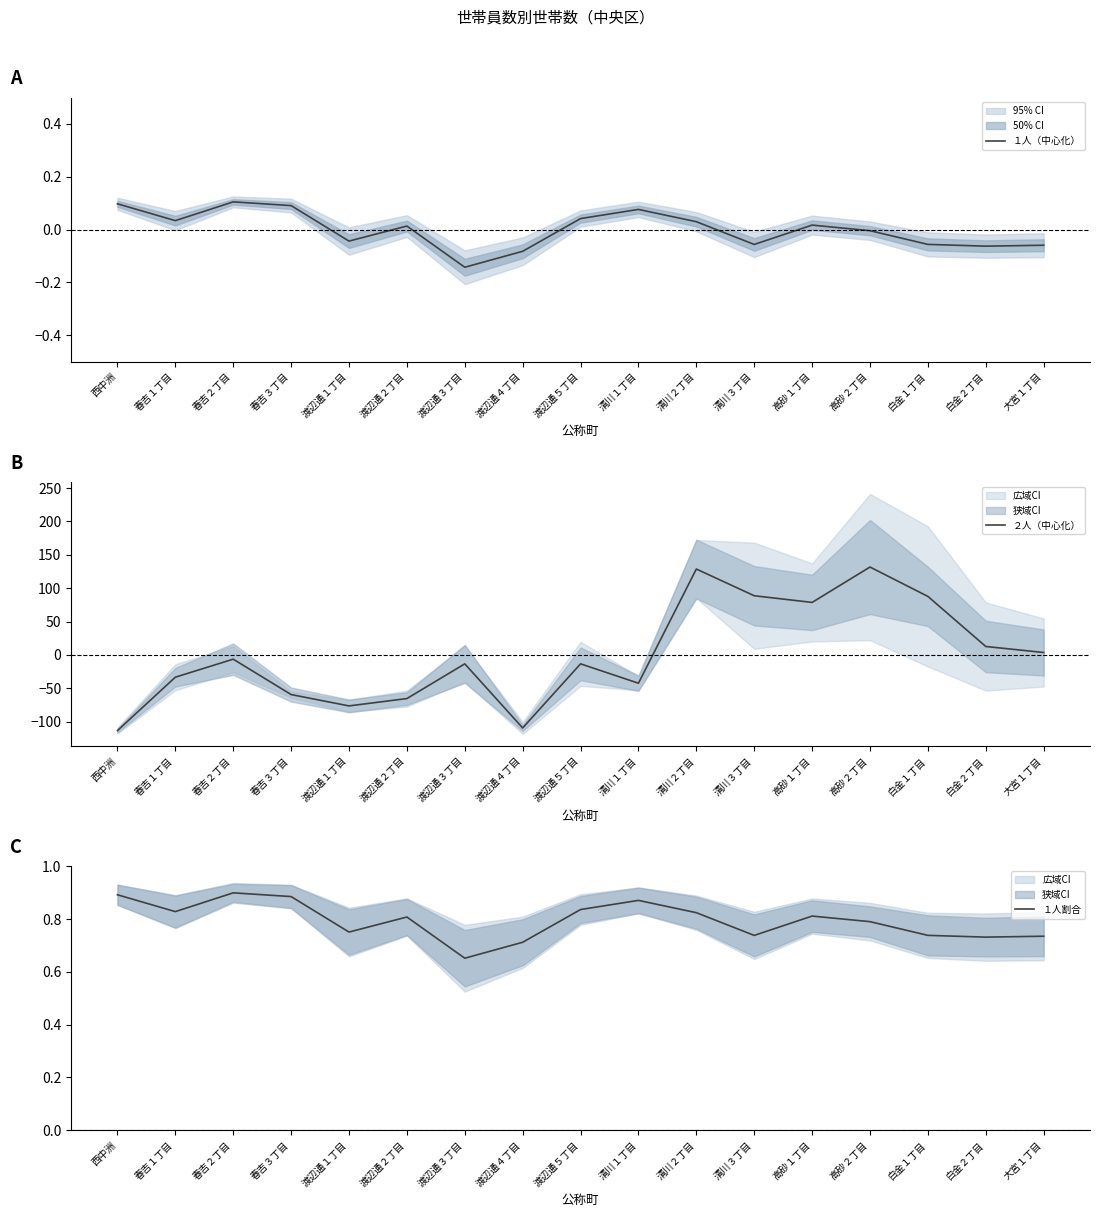

What is the difference between the highest and lowest values at 清川２丁目?

128.7